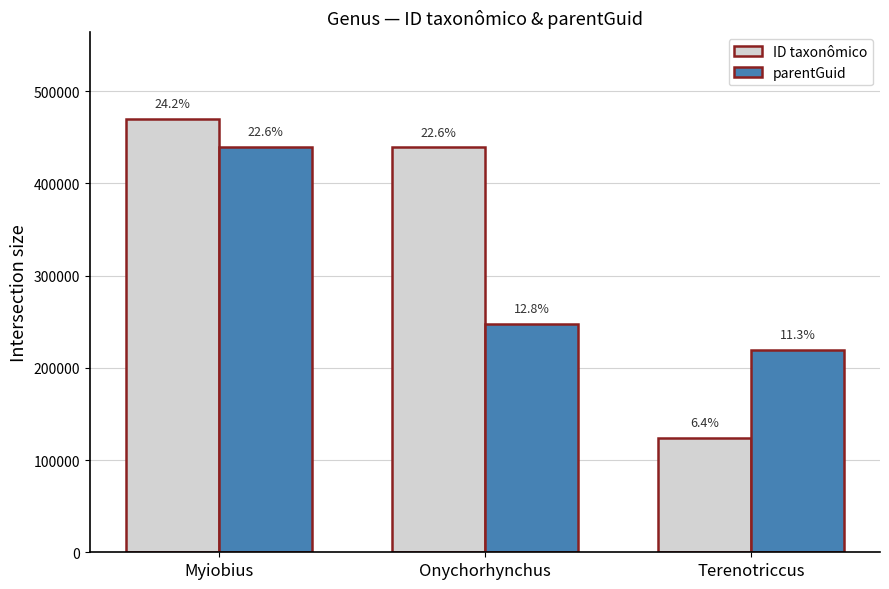

At Onychorhynchus, list the series in order from smallest to largest.

parentGuid, ID taxonômico